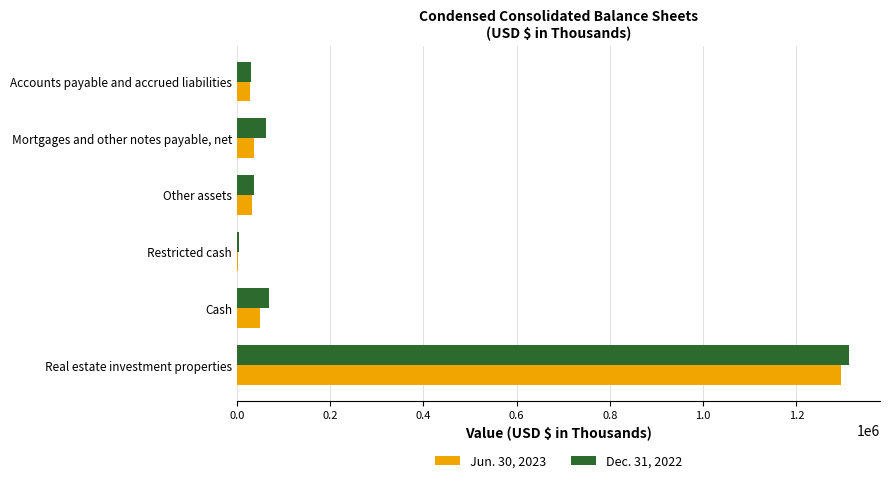

At which category is the sum across all series the highest?

Real estate investment properties